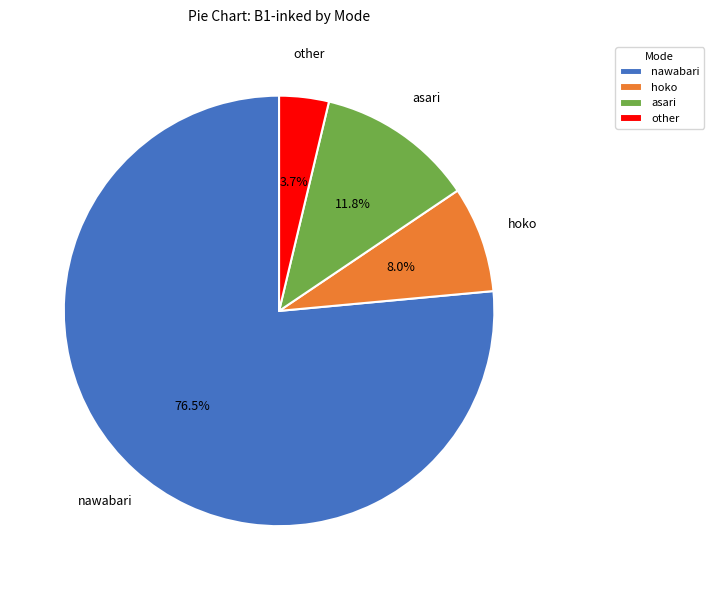

Count the number of slices in the pie.

4